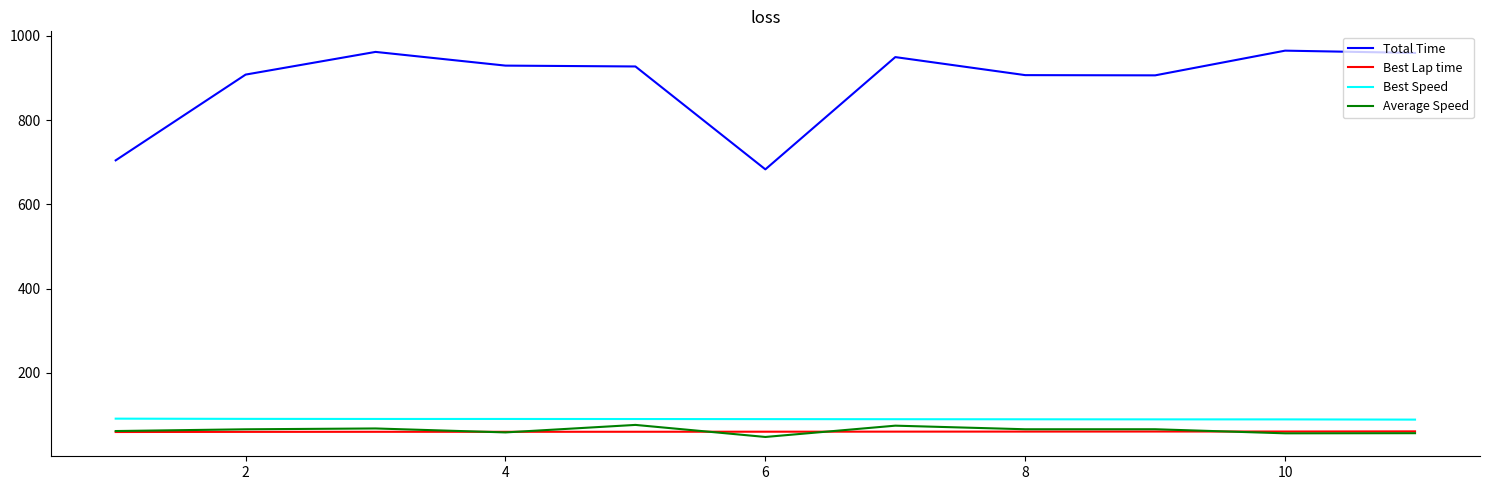

What is the difference between the maximum and second lowest values in the Total Time series?

260.3